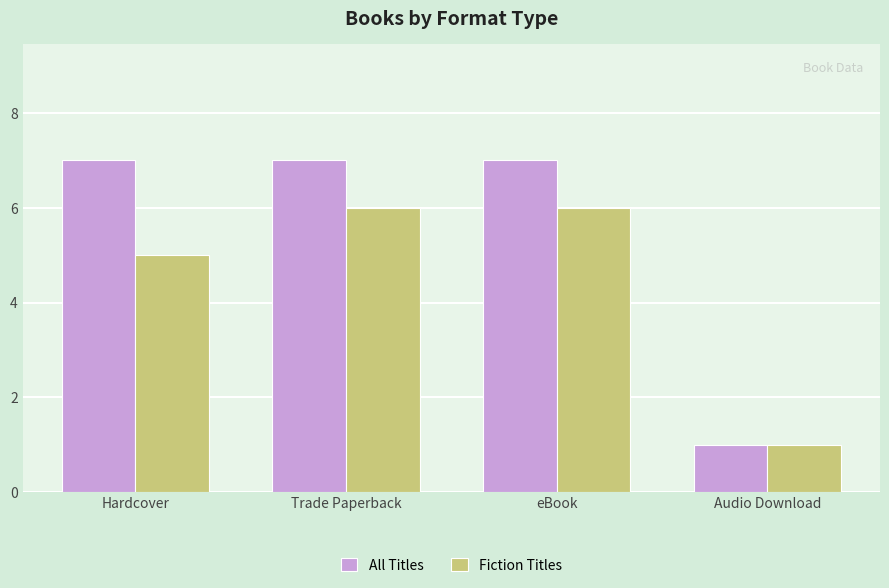

Between Trade Paperback and Audio Download, which series saw the biggest shift?

All Titles